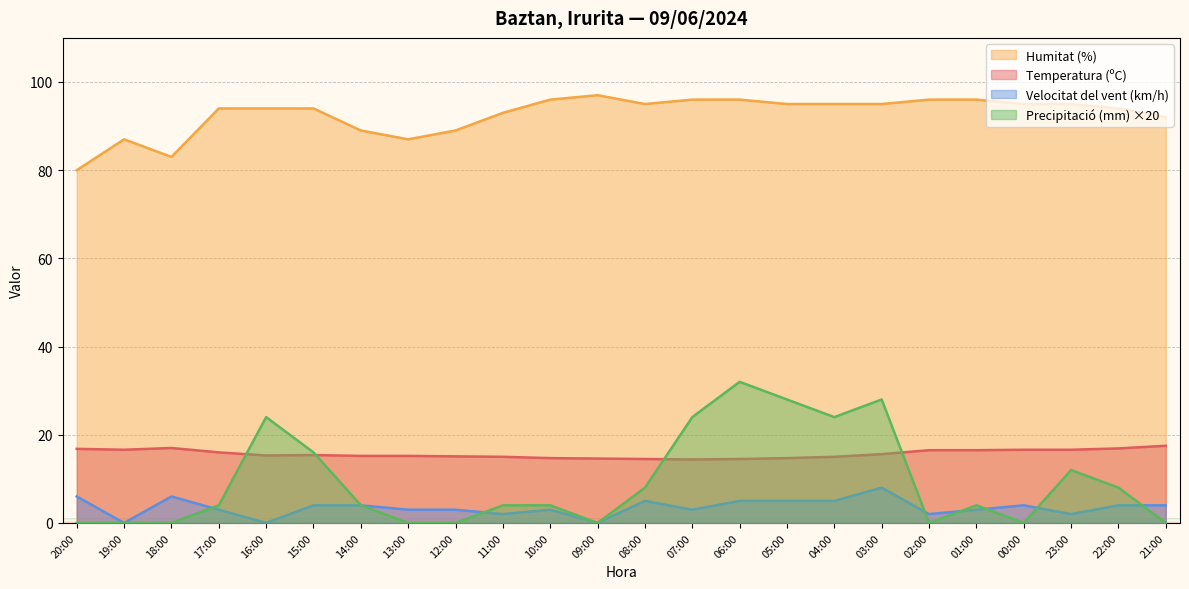

How many values in the Precipitació (mm) series exceed 4?

10